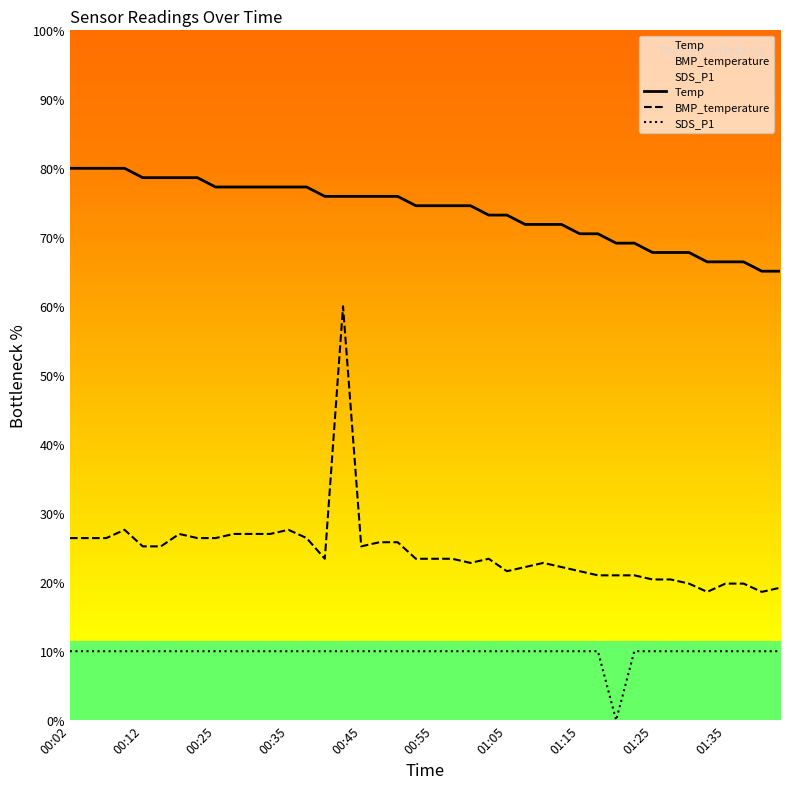

How many distinct data groups are displayed?

3